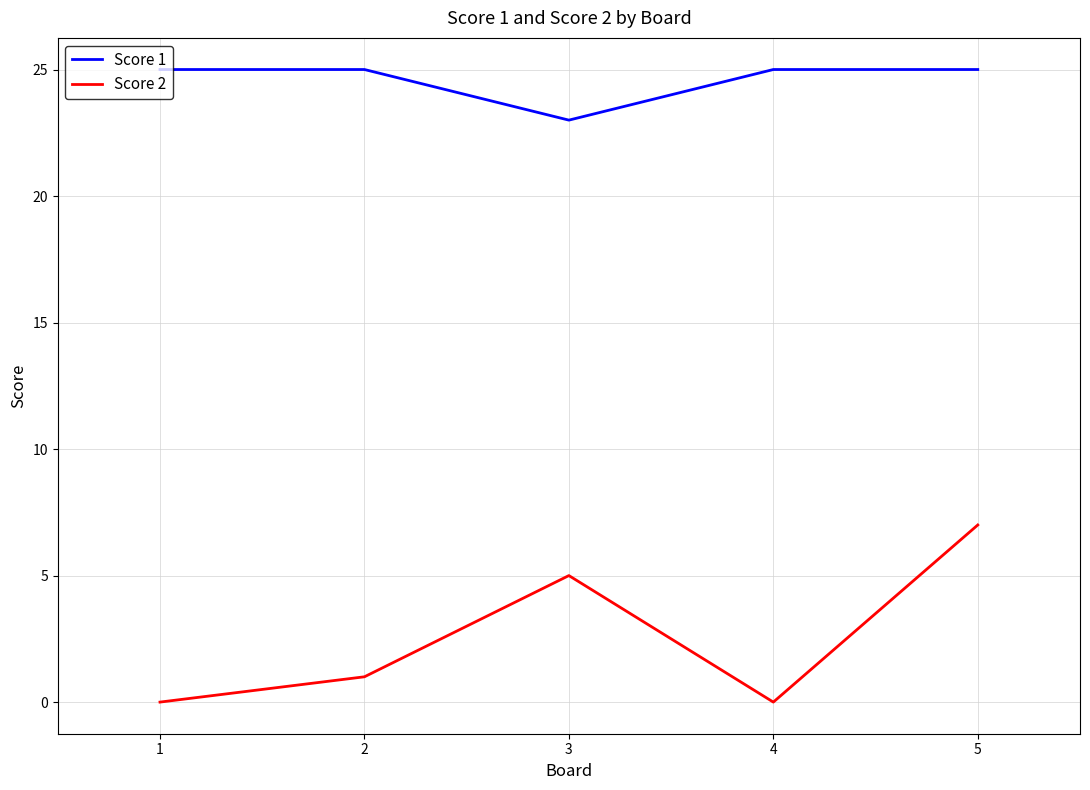

Count the Score 1 values in the range 25 to 26.

4